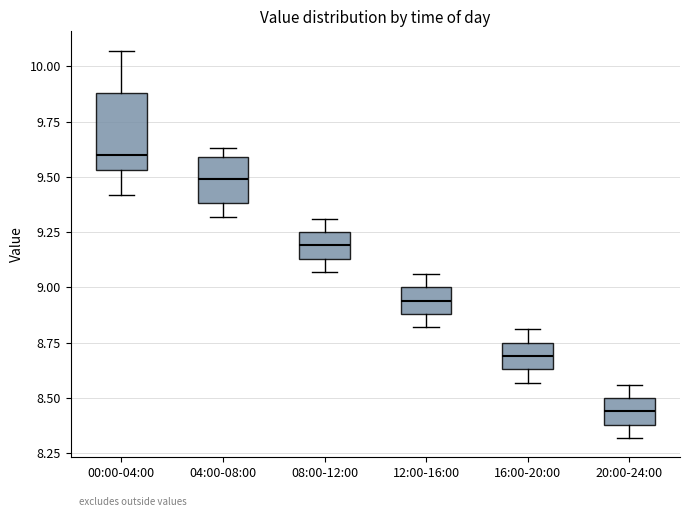

Where does the median line of the box for 00:00-04:00 sit on the y-axis? The values are not printed on the chart, so give them approximately, as read against the axis.

9.60